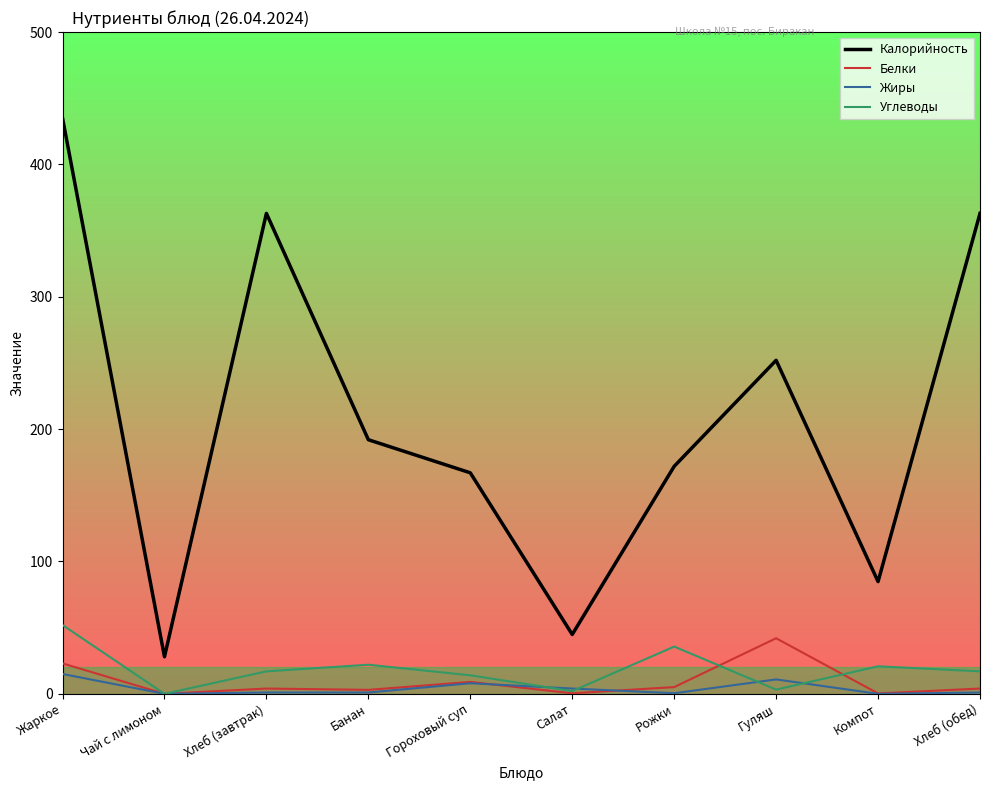

At which category is the sum across all series the highest?

Жаркое